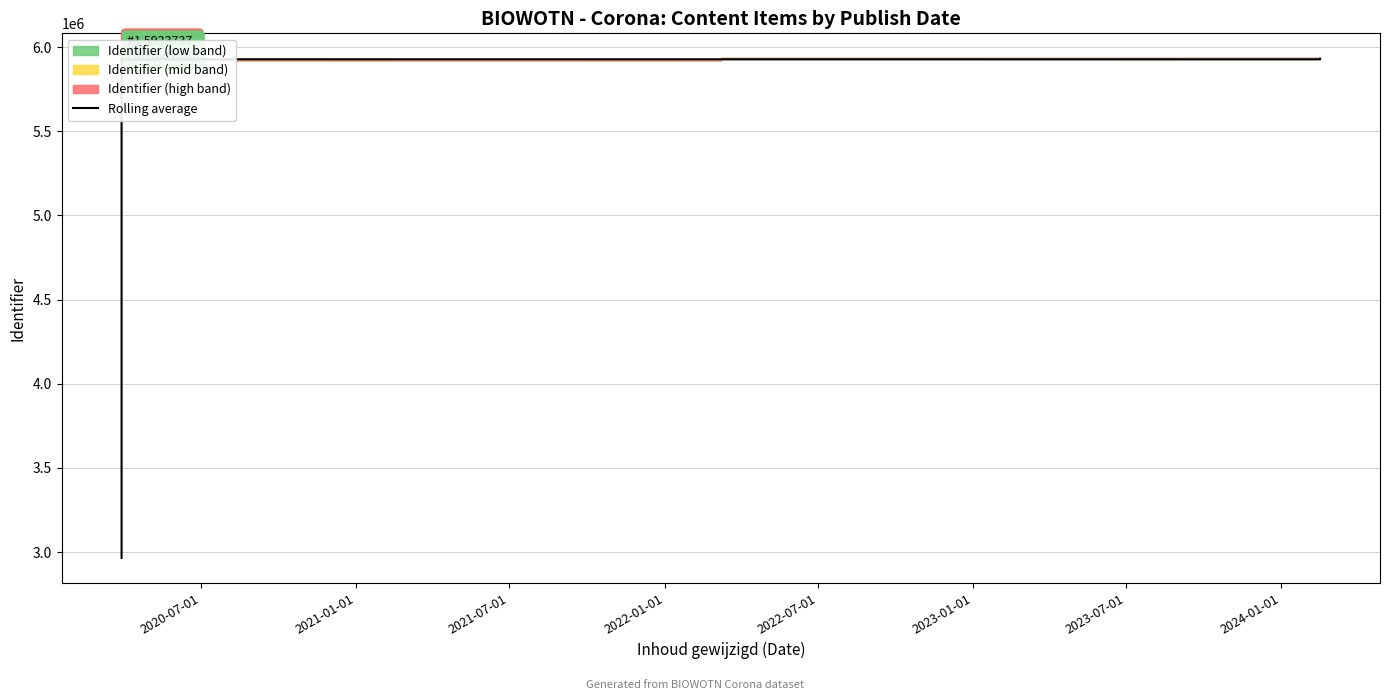

Reading right to left, transcribe all the data shown in this chart.

5931689.5	5927697.0	5928098.0	5932341.0	5931965.0	2965853.5